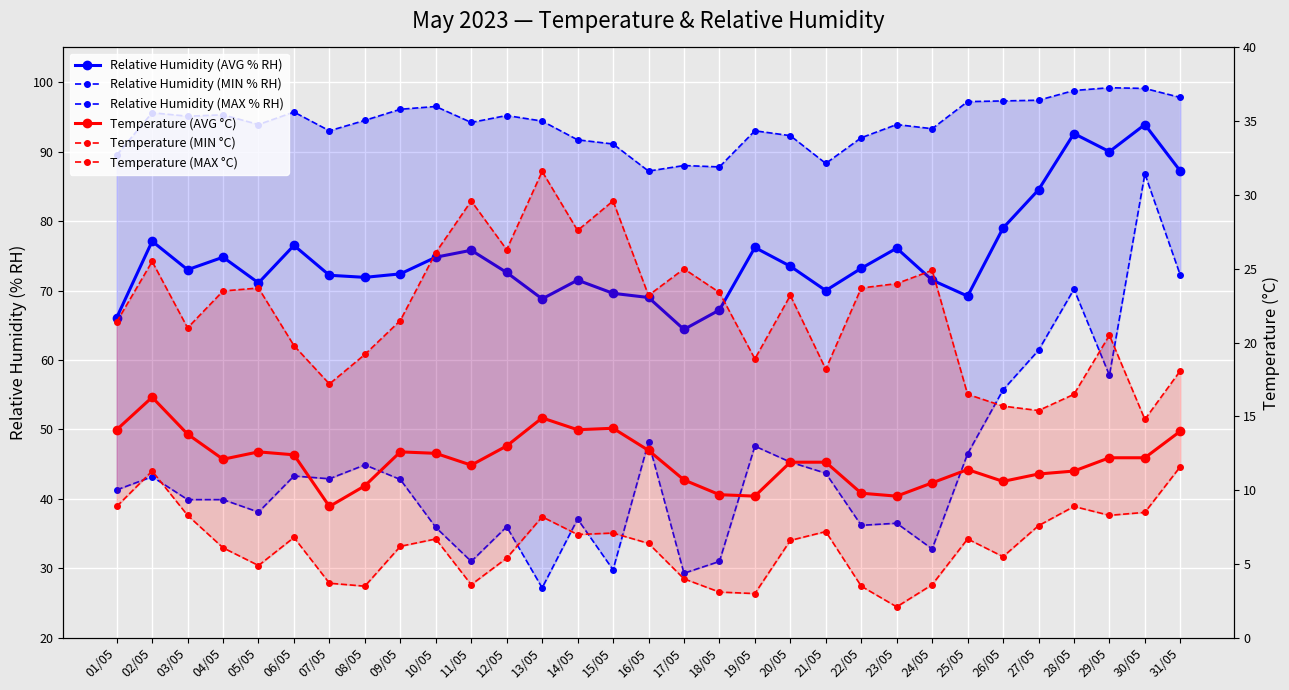

True or false: Temperature (AVG °C) and Temperature (MAX °C) intersect in this chart.

False